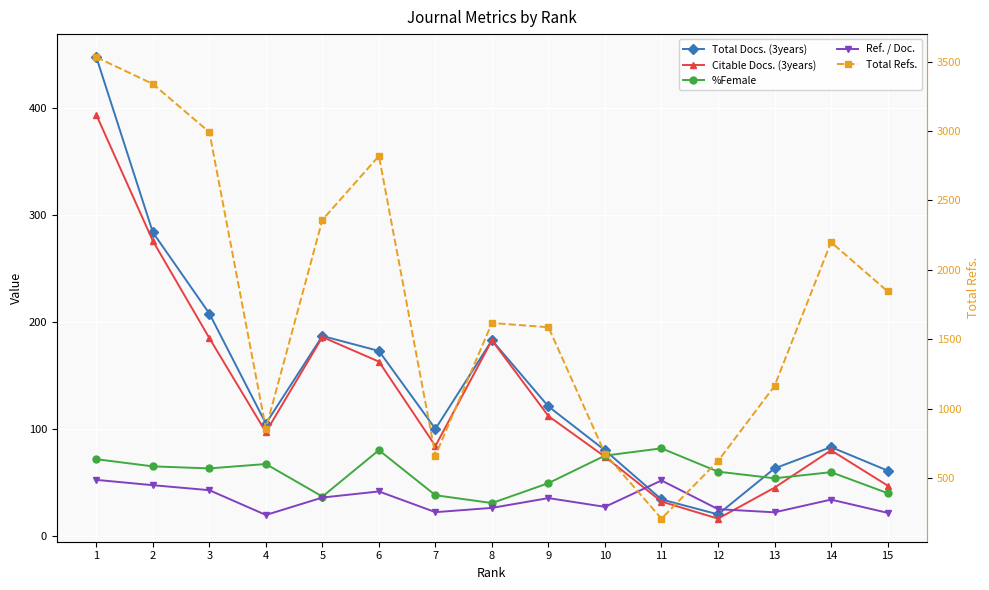

Where is the first local maximum for Ref. / Doc.?

6